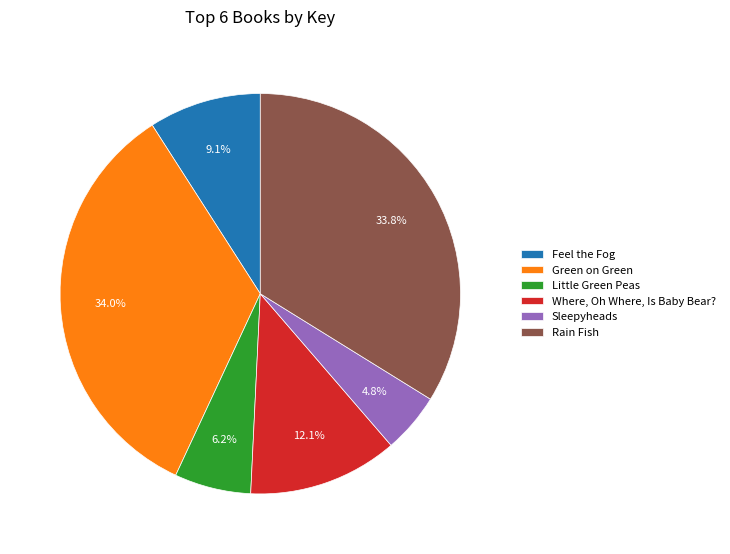

Do Where, Oh Where, Is Baby Bear? and Sleepyheads together represent more than half of the pie?

No